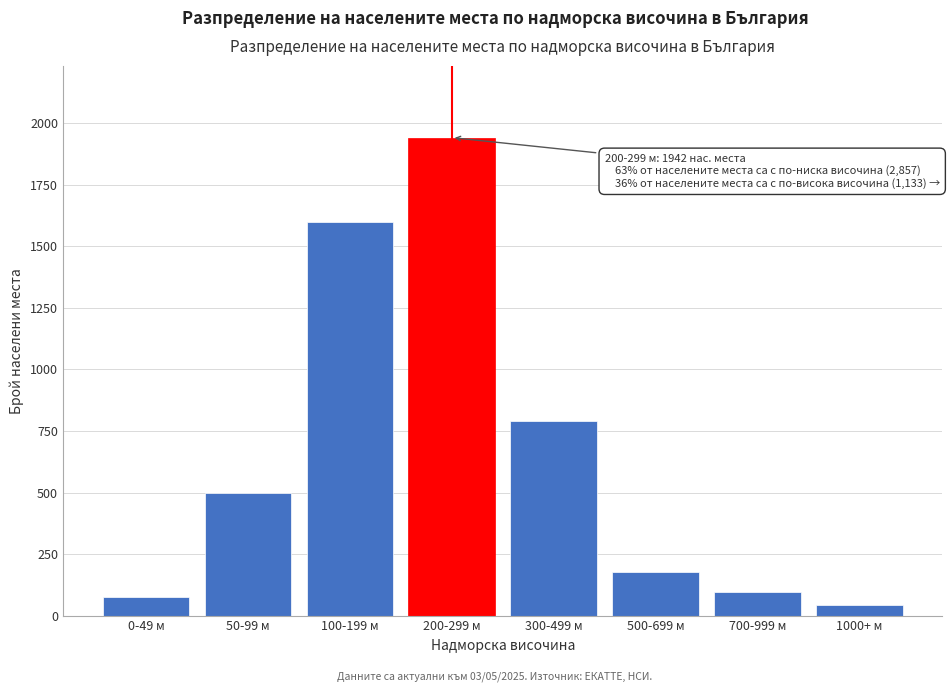

Reading right to left, extract all data points from this chart.

42	97	179	789	1942	1598	497	75